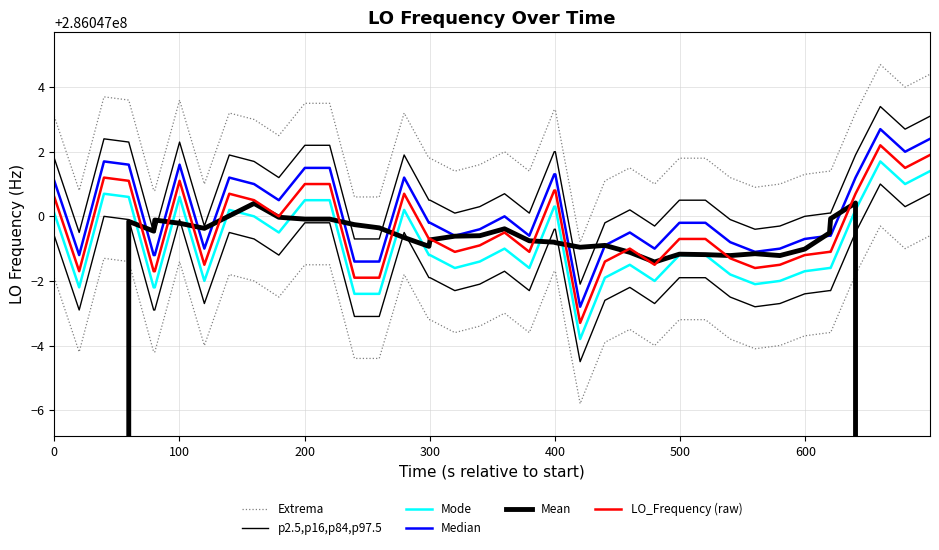

True or false: Median and Extrema cross at least once.

False